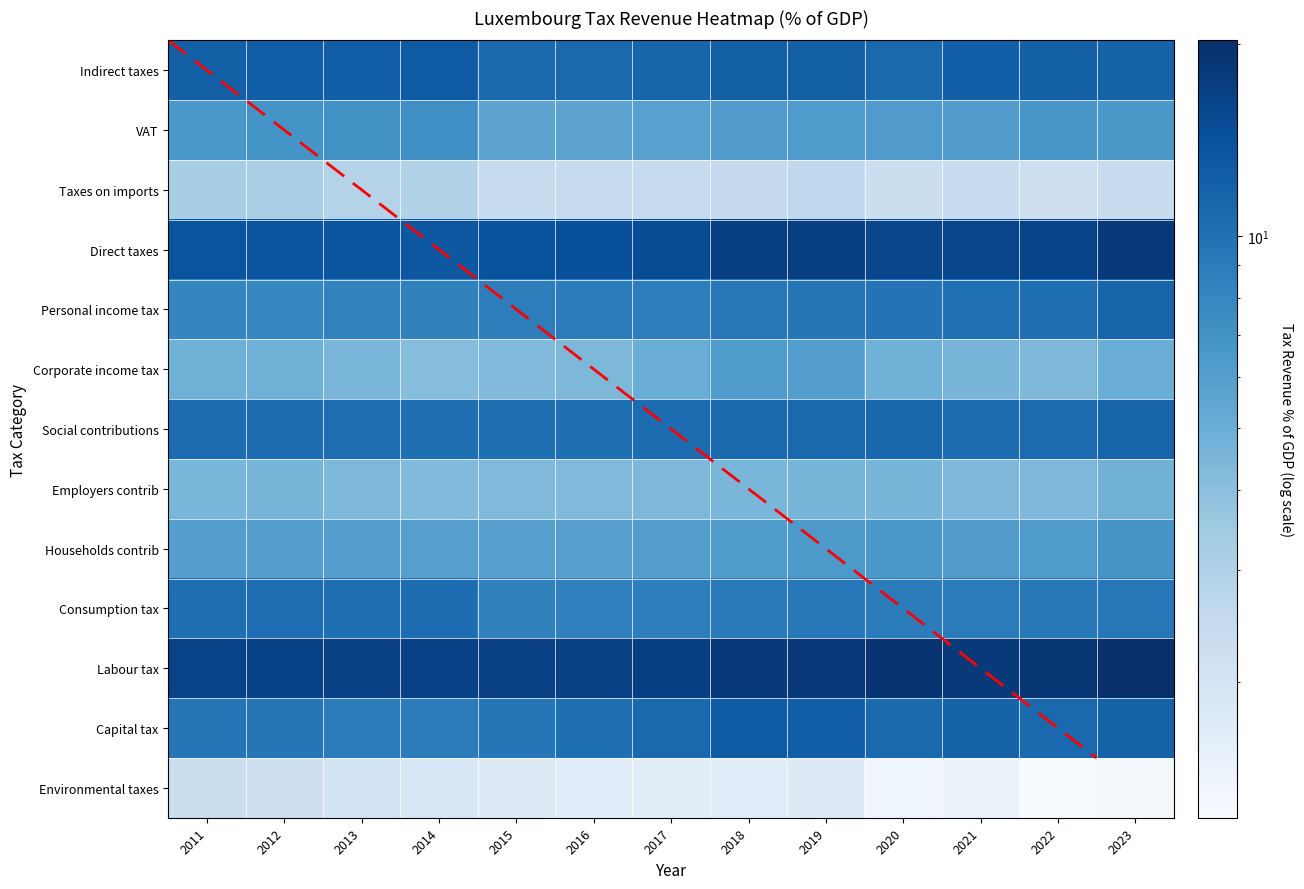

The value of Households contrib at 2023 is 6.8. True or false?

True